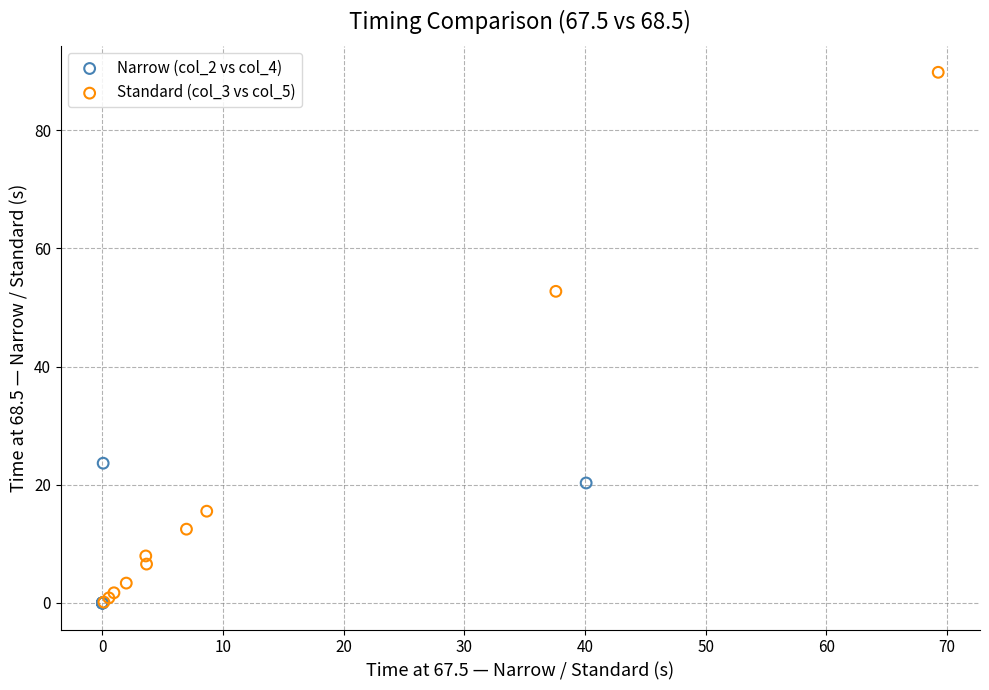

Which series contains the highest Y value?

Standard (col_3 vs col_5)